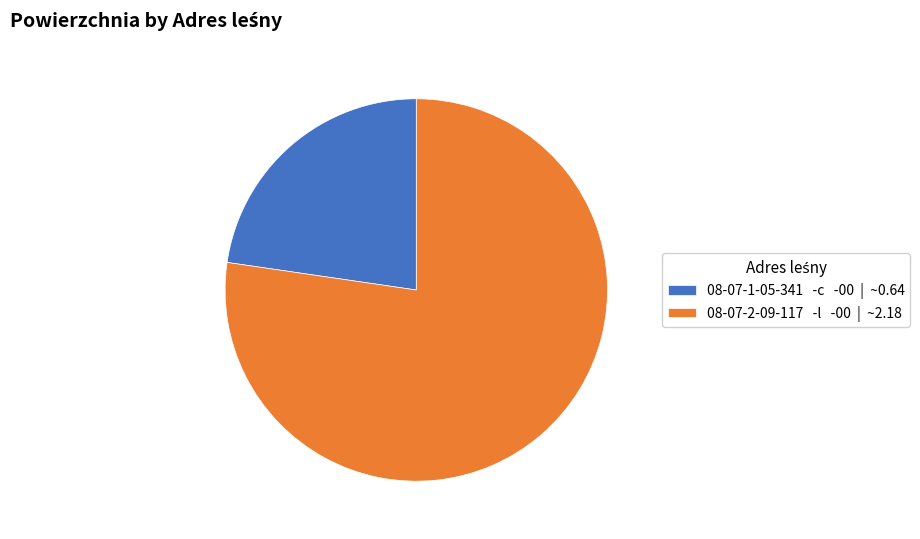

Which has a higher value, 08-07-2-09-117 -l -00 | ~2.18 or 08-07-1-05-341 -c -00 | ~0.64?

08-07-2-09-117 -l -00 | ~2.18